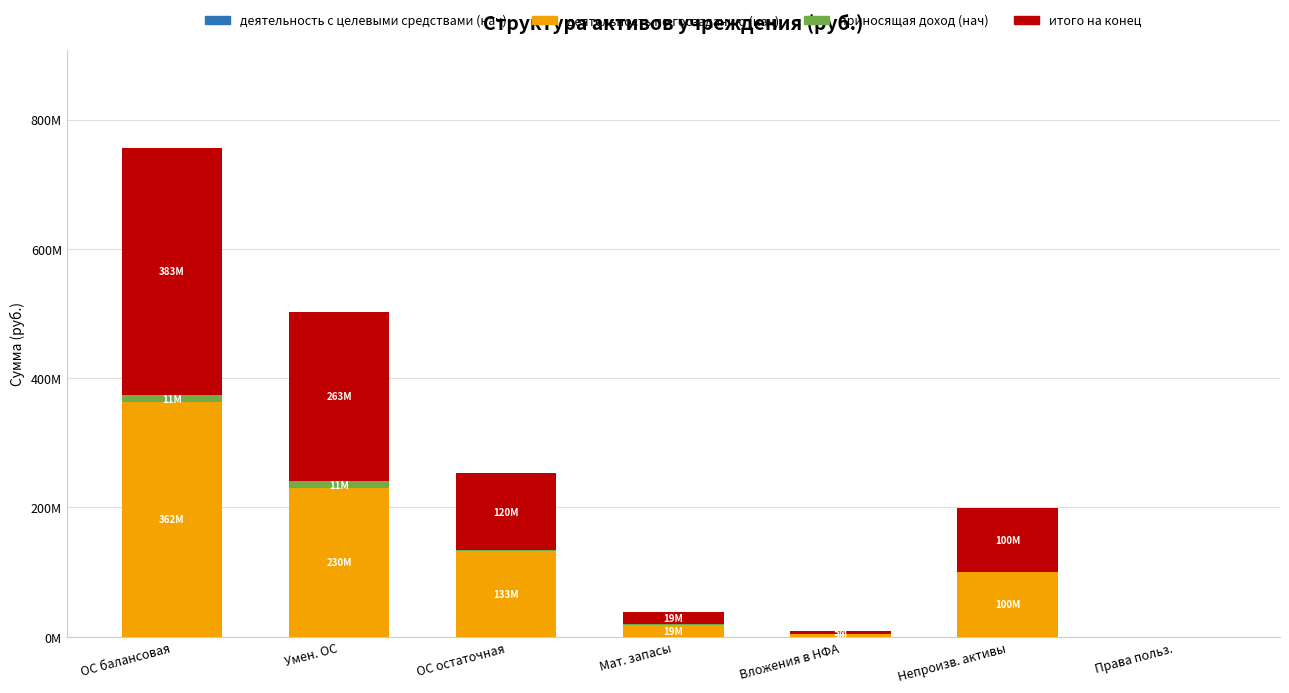

What is the sum of all приносящая доход (нач) values?

23782402.7